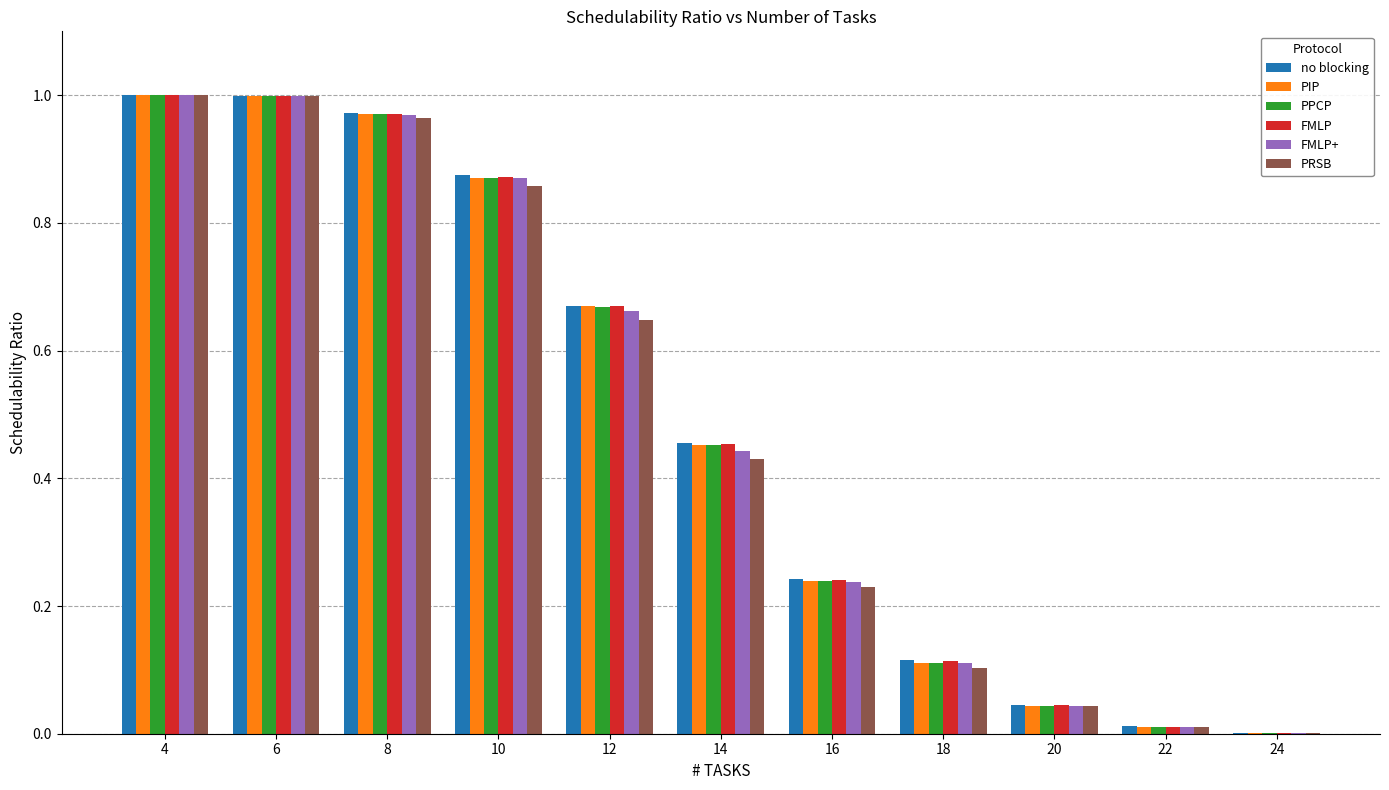

Is the value of PPCP at 16 greater than the value of FMLP+ at 12?

No